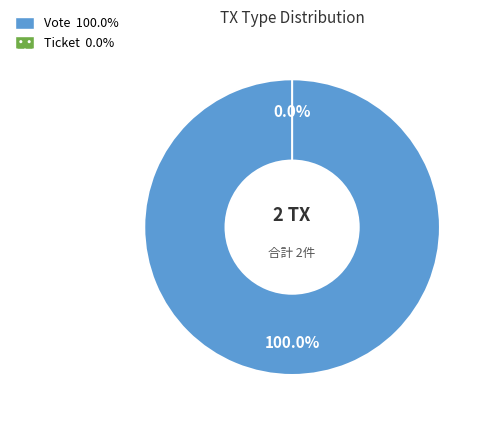

True or false: Vote accounts for 100% of the total.

True